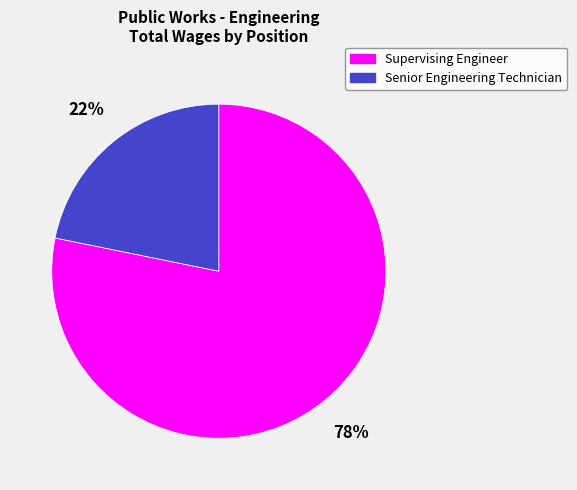

Does any single category account for the majority?

Yes